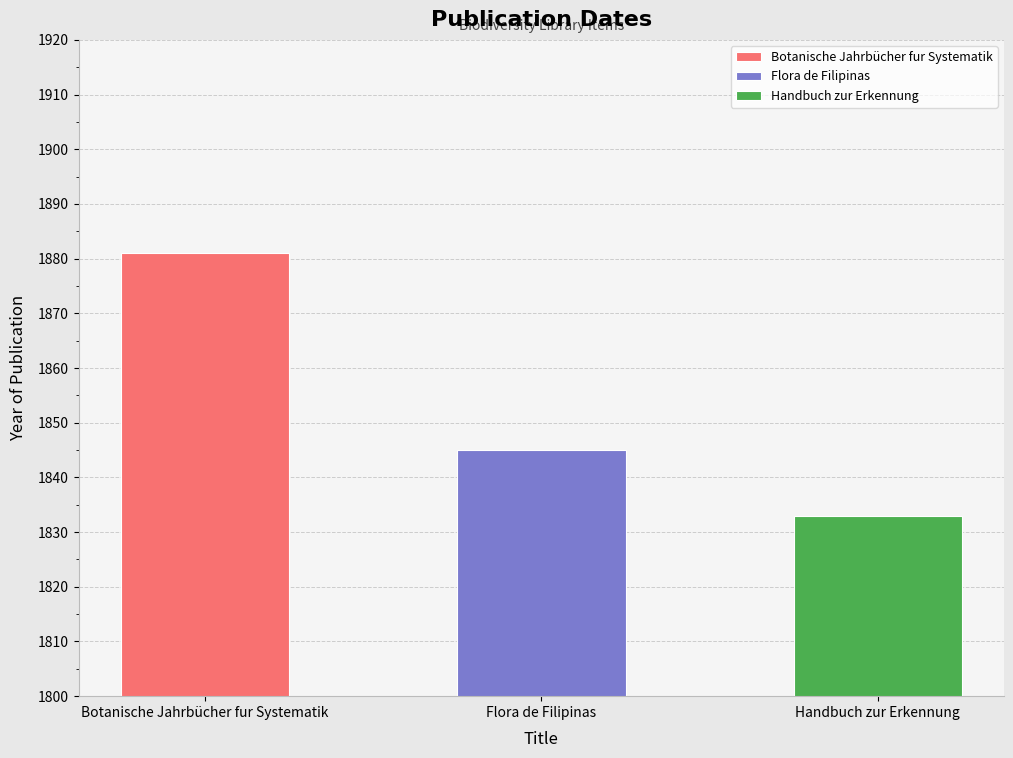

How many values are between 1833 and 1881?

3